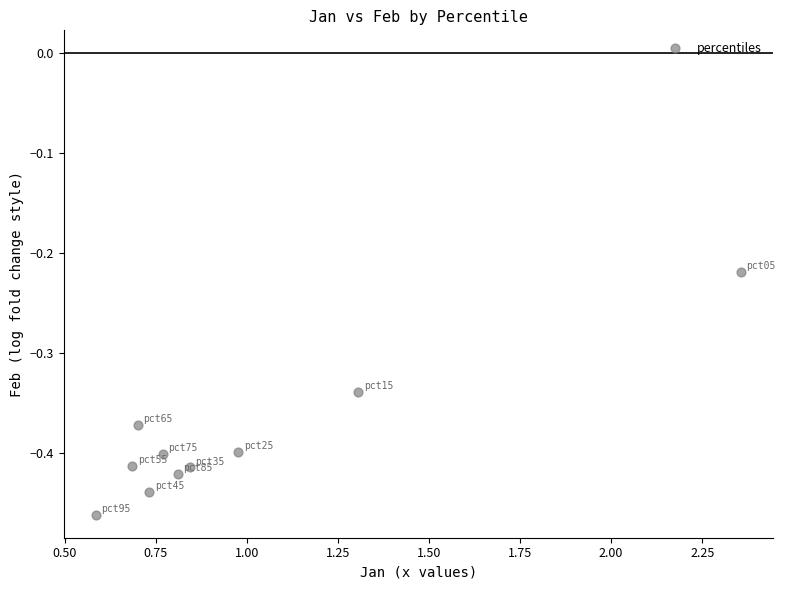

What is the average X value?

1.0